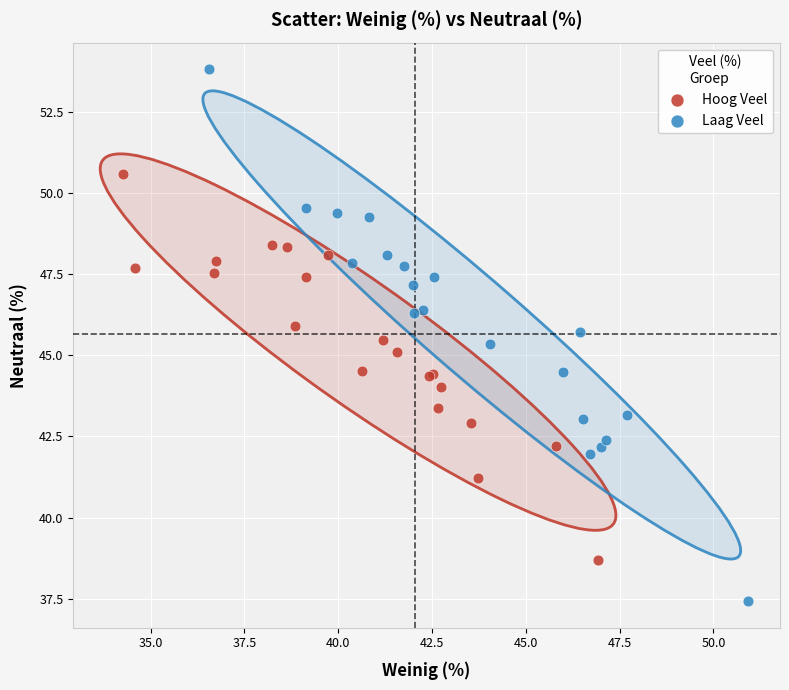

Which series has the widest spread of Y values?

Laag Veel